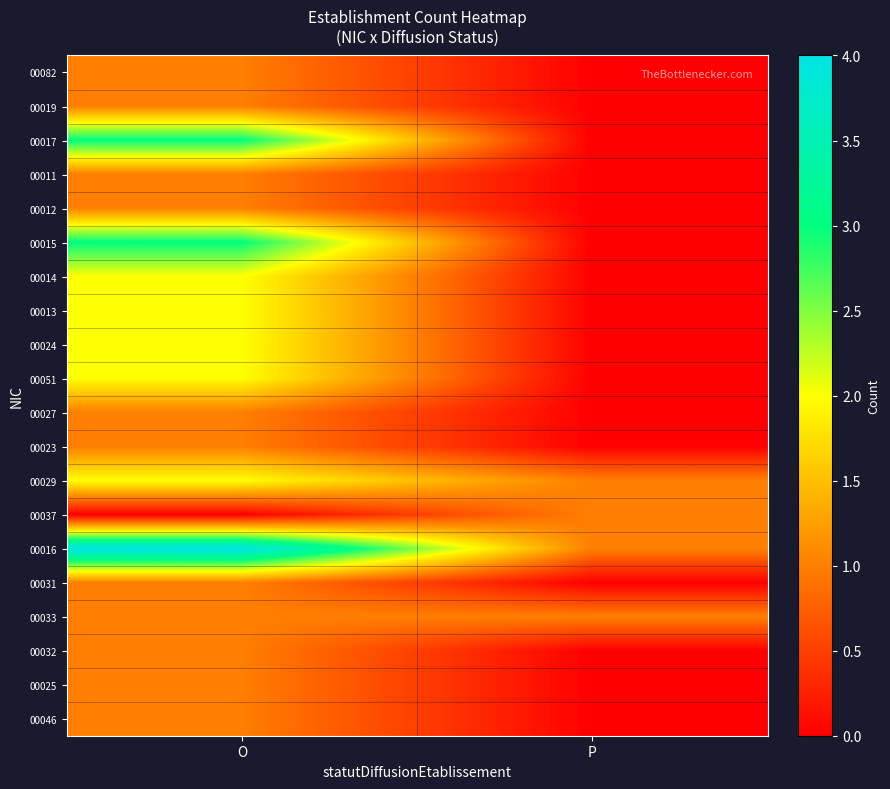

Rank the series at O from lowest to highest value.

00037, 00082, 00019, 00011, 00012, 00027, 00023, 00031, 00033, 00032, 00025, 00046, 00014, 00013, 00024, 00051, 00029, 00017, 00015, 00016